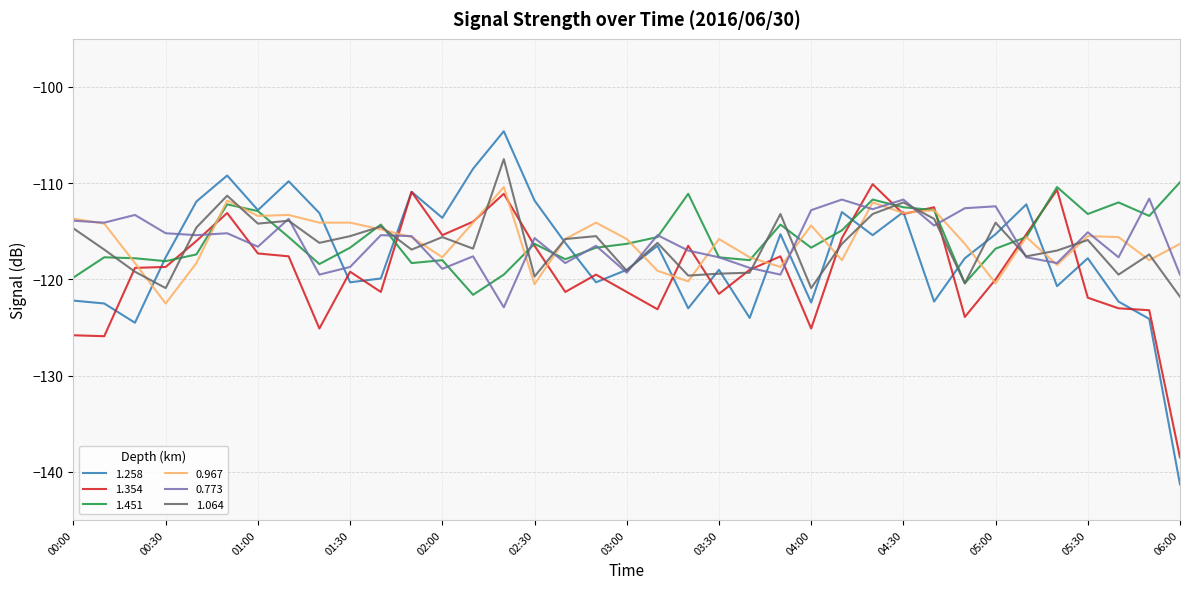

What is the smallest value displayed?

-141.3